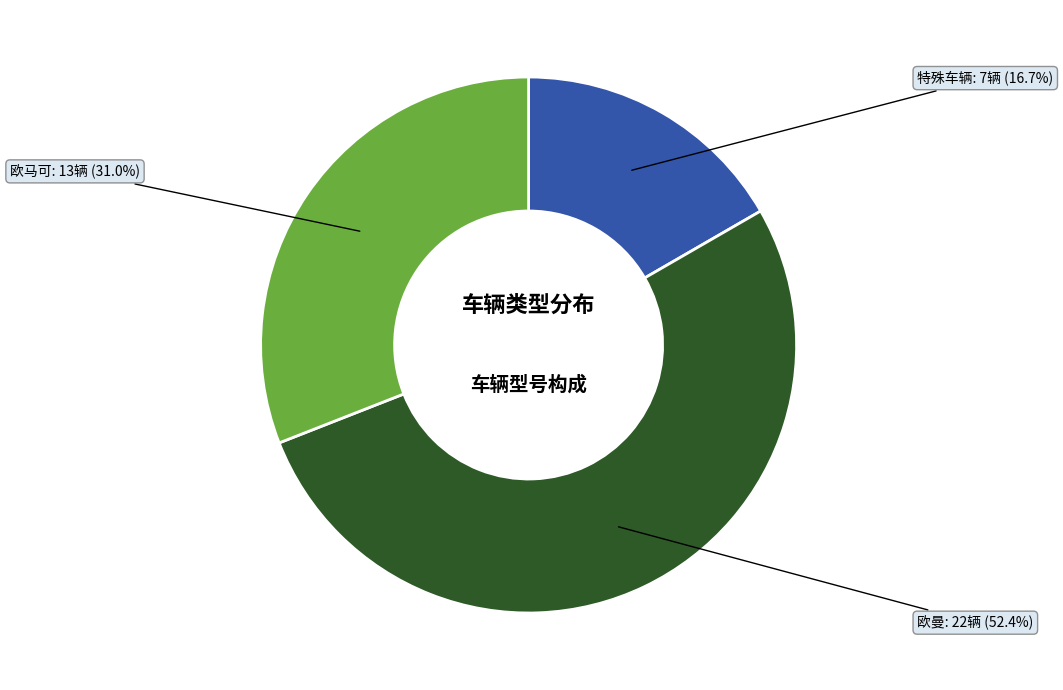

What is the largest slice in the pie chart?

欧曼